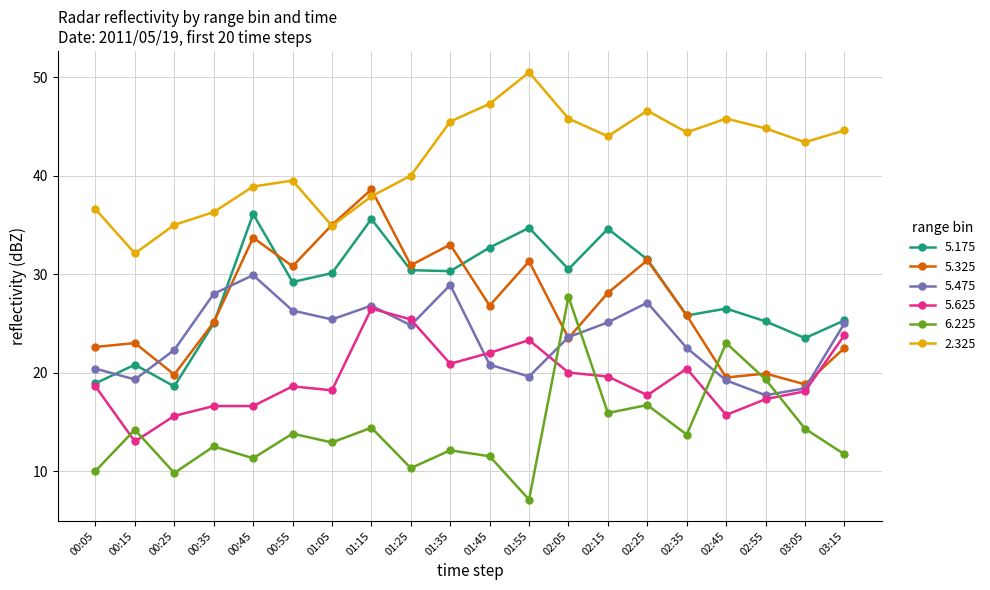

How many series are shown in this chart?

6